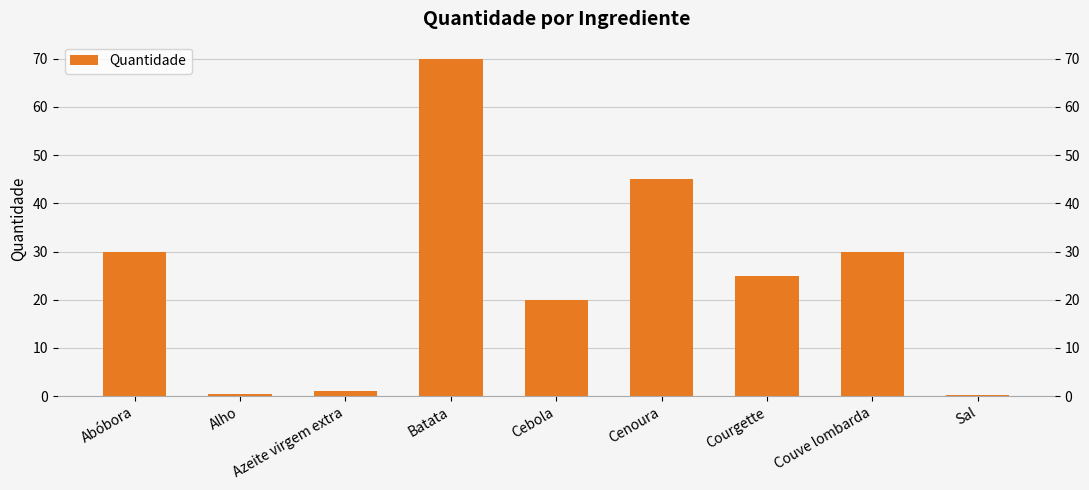

What is the sum of the values at Couve lombarda and Cebola?

50.0